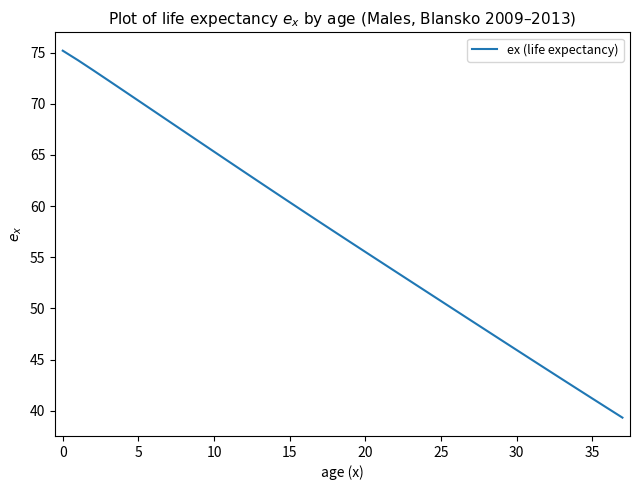

What is the minimum value shown in the chart?

39.3